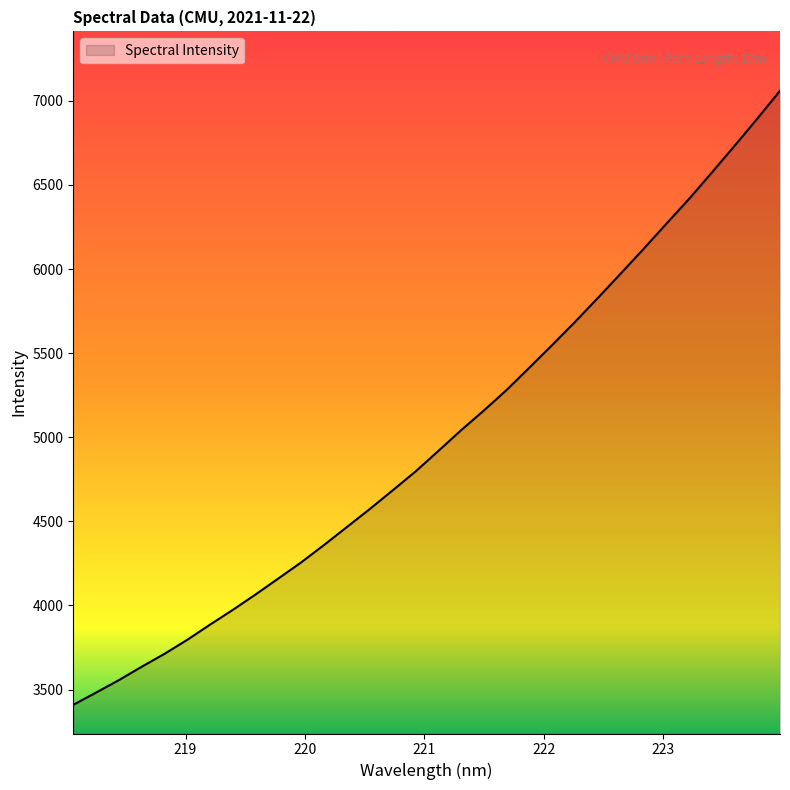

What is the greatest value displayed?

7059.8